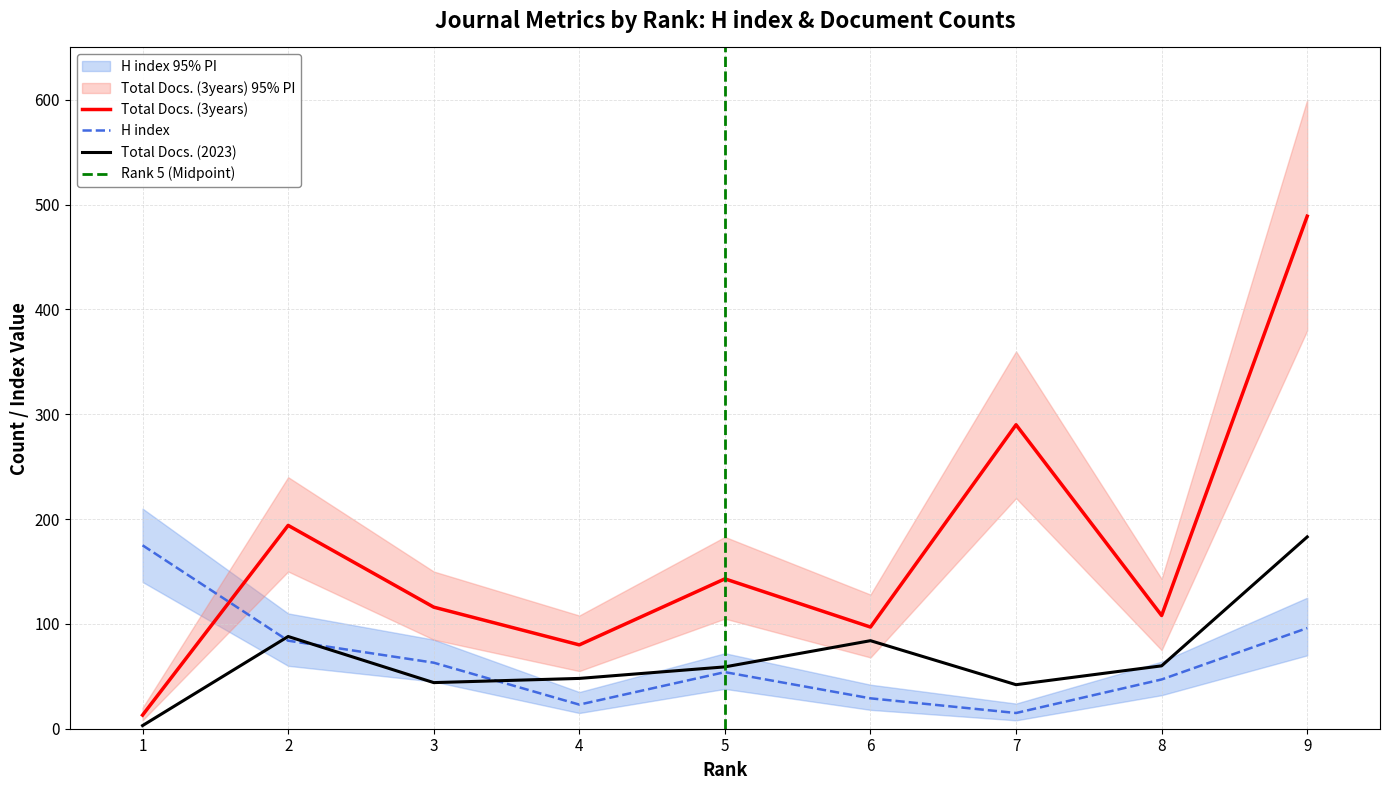

Which series has the widest spread of values?

Total Docs. (3years)